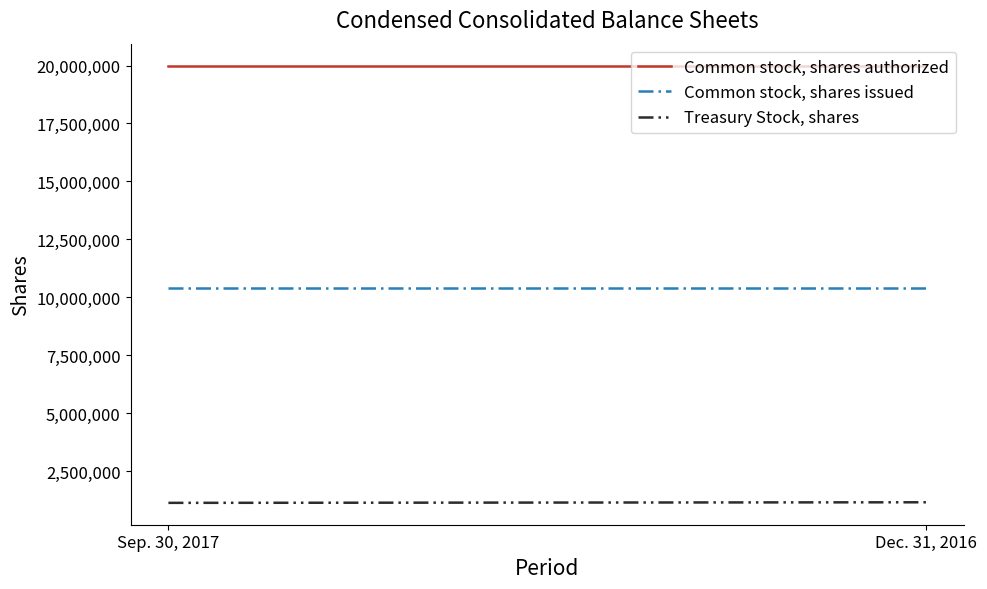

Which category has the highest value across all series?

Sep. 30, 2017